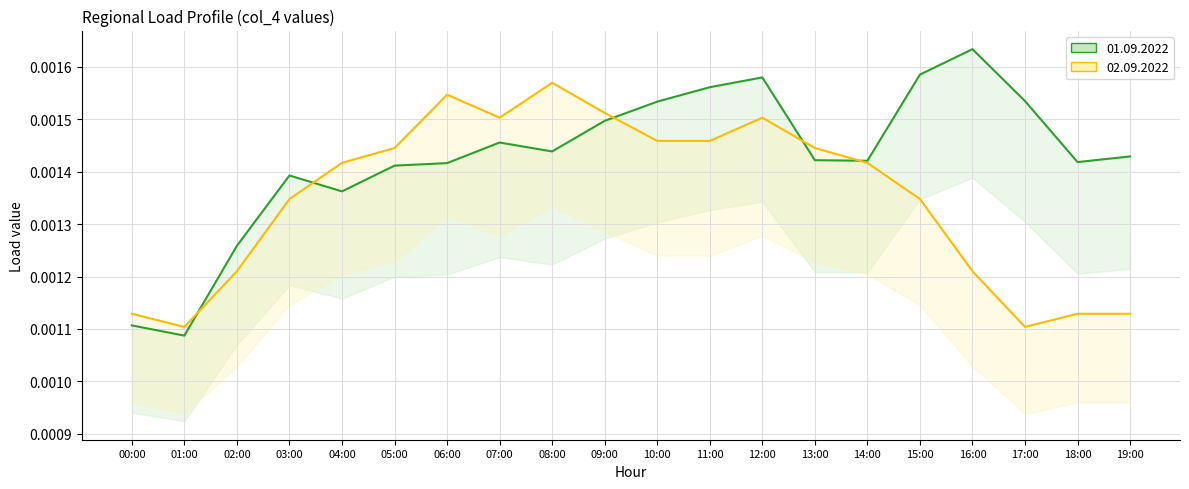

How many interior local peaks does the 02.09.2022 (line) series have?

3